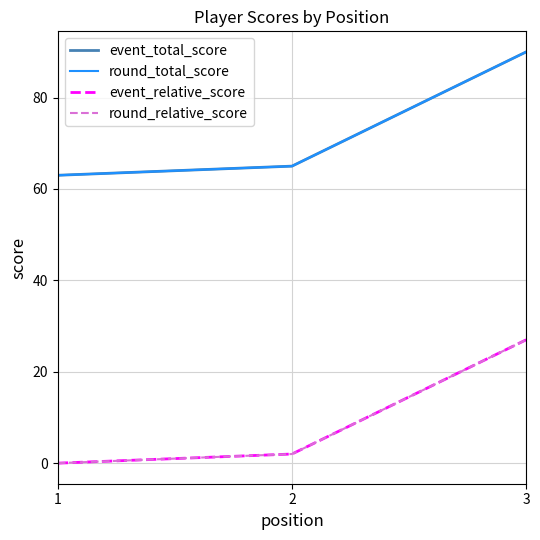

What is the value of the event_total_score point at the 2nd from the left?

65